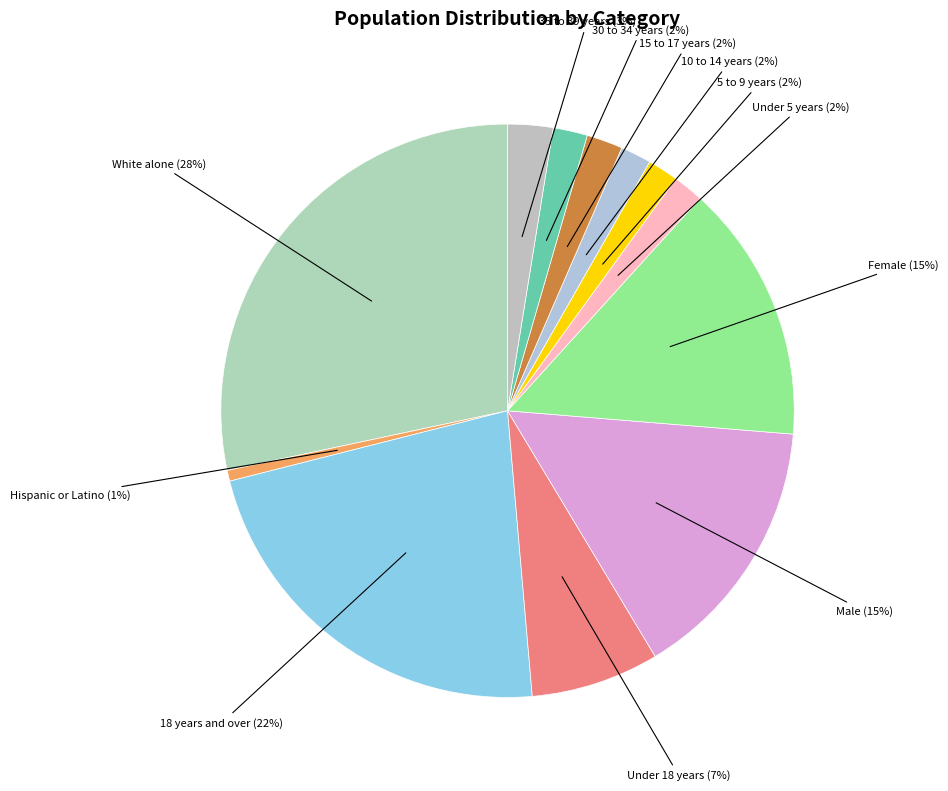

To the nearest percent, what is the average slice percentage?

8%